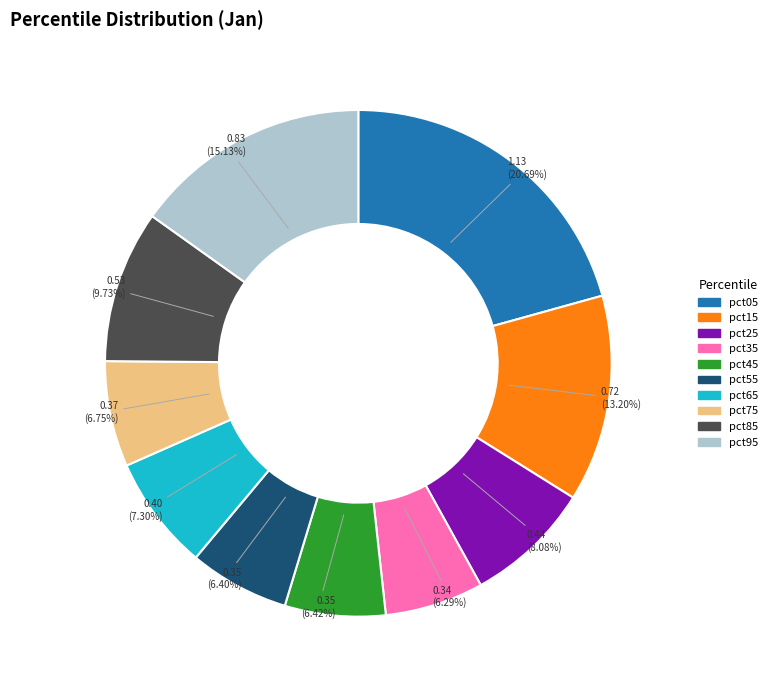

Do pct55 and pct35 together represent more than half of the pie?

No